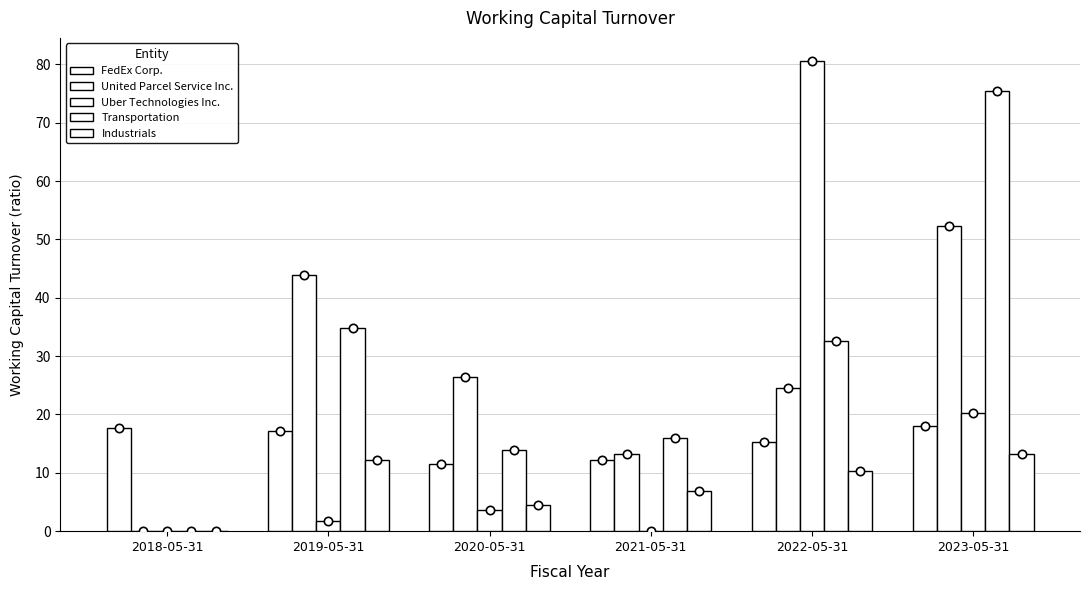

Which series has the largest total across all categories?

Transportation